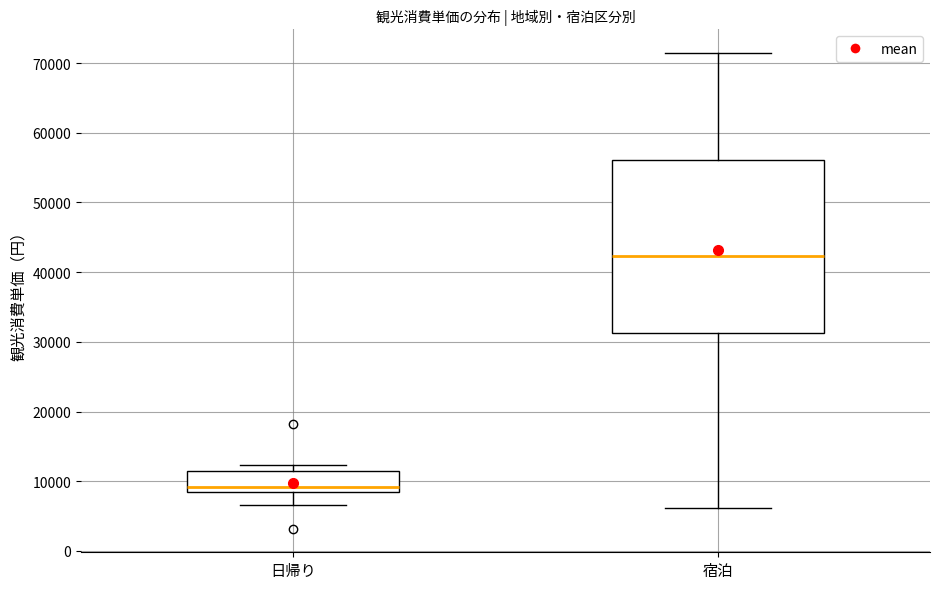

Where does the median line of the box for 日帰り sit on the y-axis? The values are not printed on the chart, so give them approximately, as read against the axis.

9000